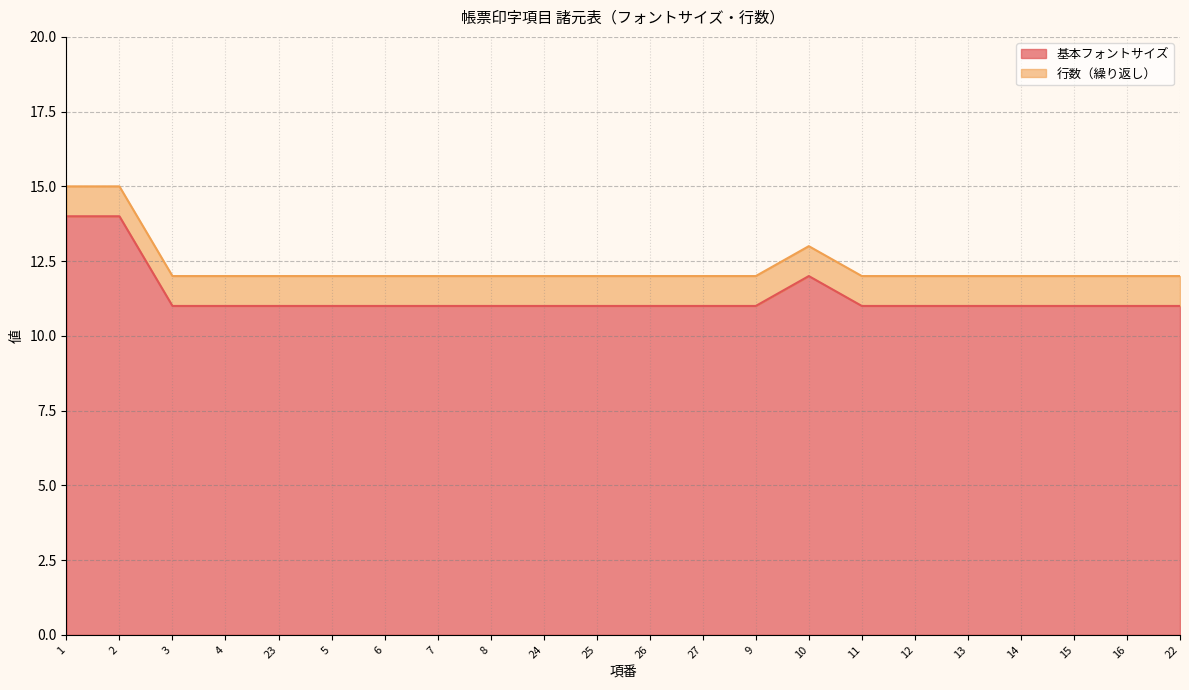

True or false: the data shows 11 at 11.

True